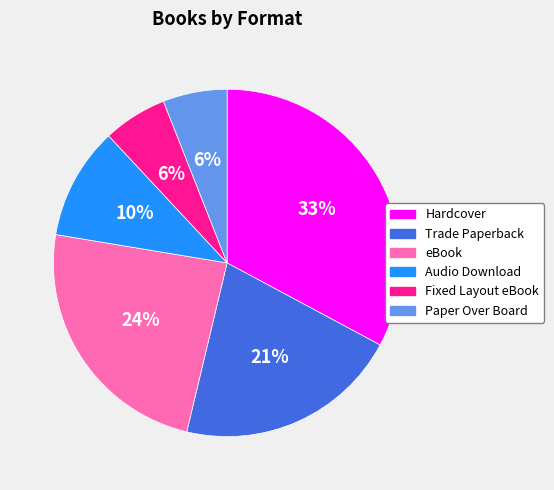

How many segments does this pie chart have?

6